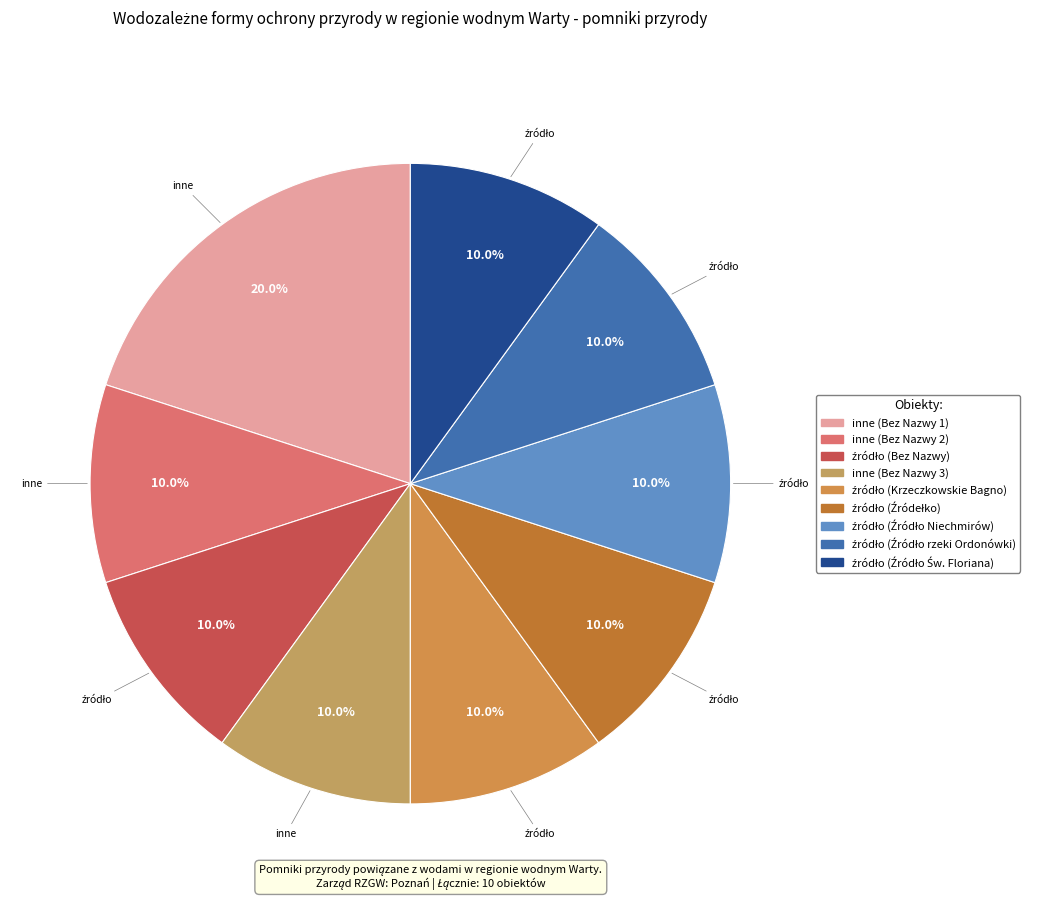

Which has a higher value, źródło (Bez Nazwy) or źródło (Krzeczkowskie Bagno)?

źródło (Bez Nazwy)